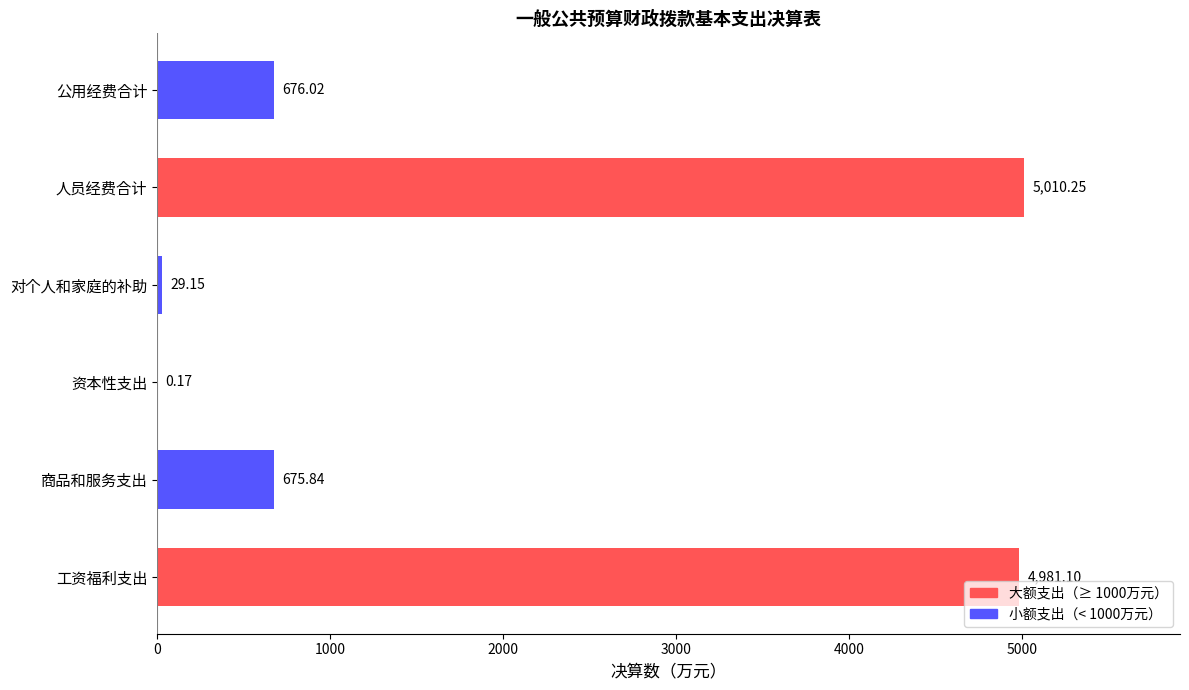

Where is the data nearest to the value 2505?

公用经费合计